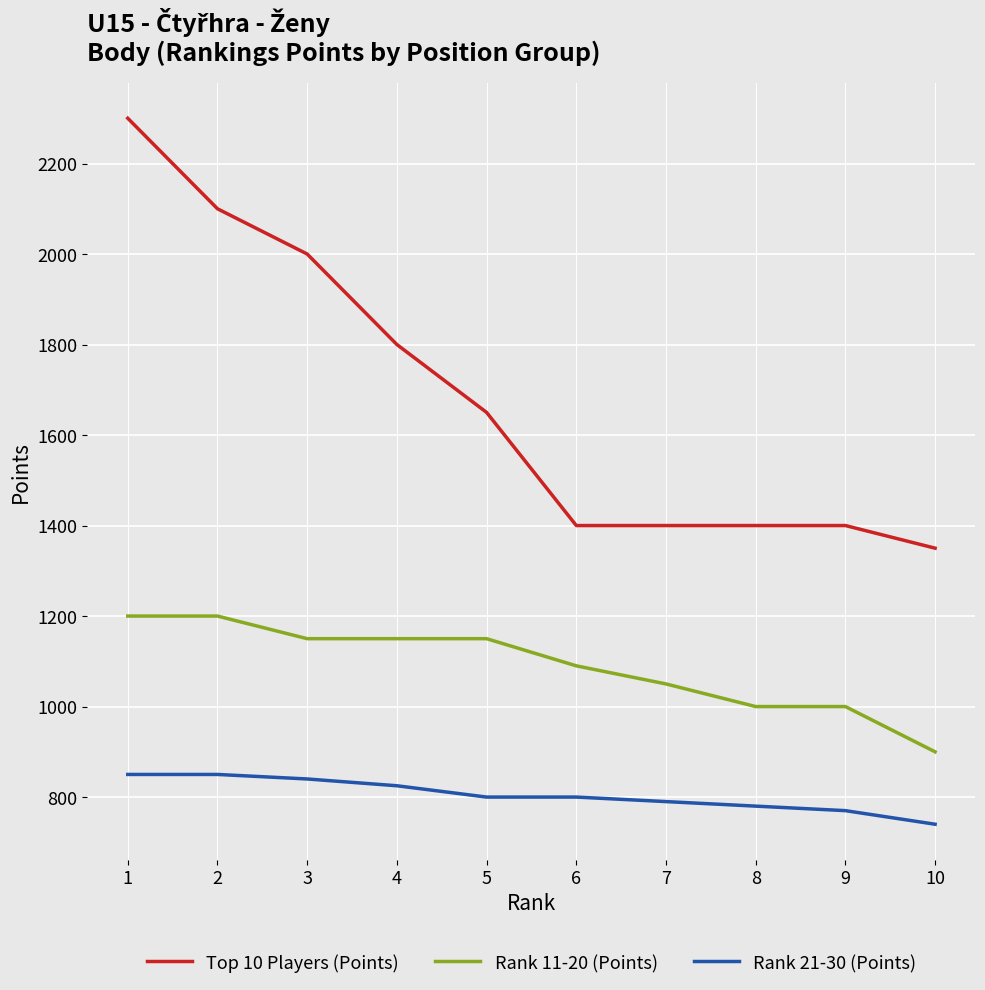

Rank the series at 4 from lowest to highest value.

Rank 21-30 (Points), Rank 11-20 (Points), Top 10 Players (Points)